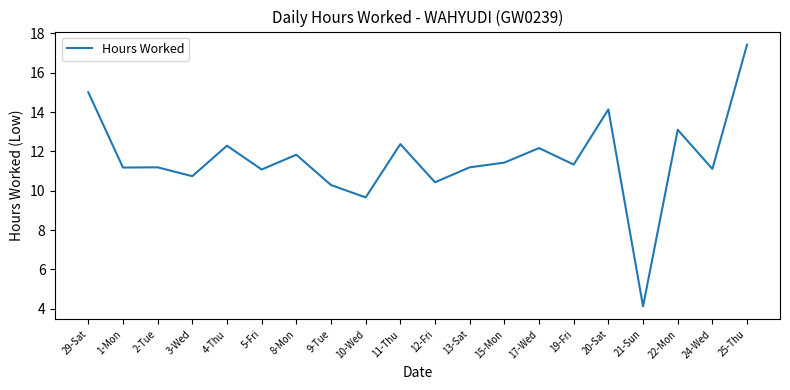

Reading right to left, extract all data points from this chart.

25-Thu=17.4	24-Wed=11.1	22-Mon=13.1	21-Sun=4.1	20-Sat=14.1	19-Fri=11.3	17-Wed=12.2	15-Mon=11.4	13-Sat=11.2	12-Fri=10.4	11-Thu=12.4	10-Wed=9.7	9-Tue=10.3	8-Mon=11.8	5-Fri=11.1	4-Thu=12.3	3-Wed=10.7	2-Tue=11.2	1-Mon=11.2	29-Sat=15.0